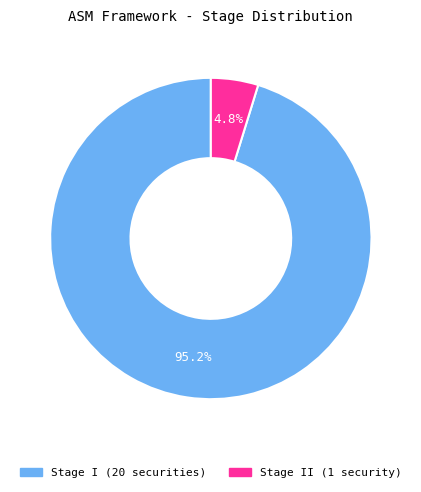

Is there a majority slice in this chart?

Yes